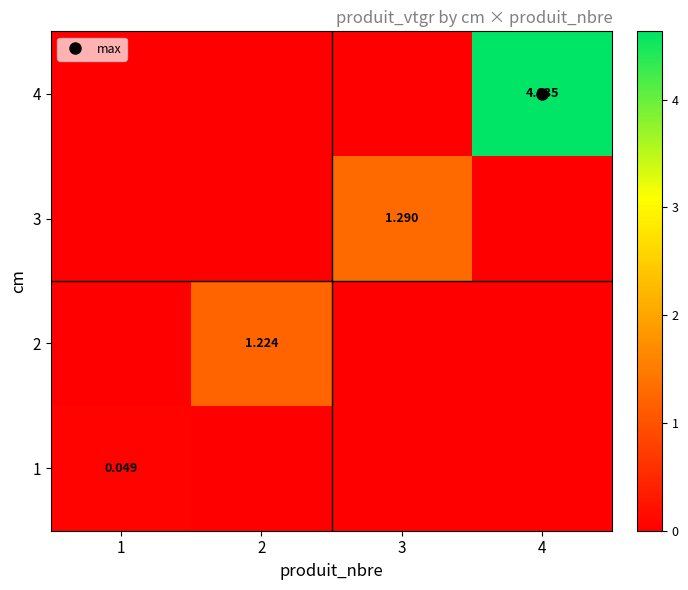

Count the number of data series in this chart.

4